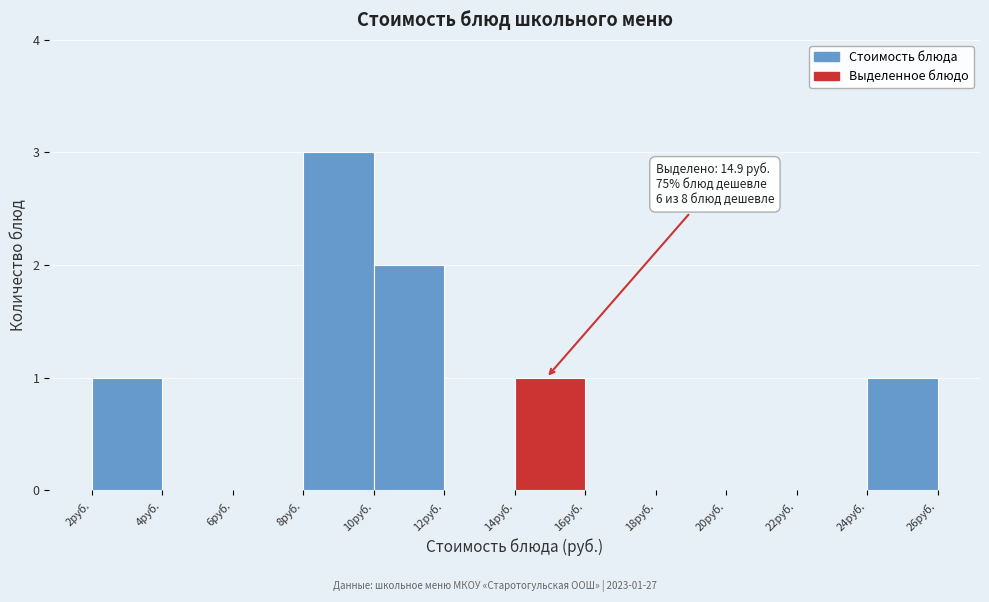

Which range on the x-axis has the tallest bar?

8 to 10